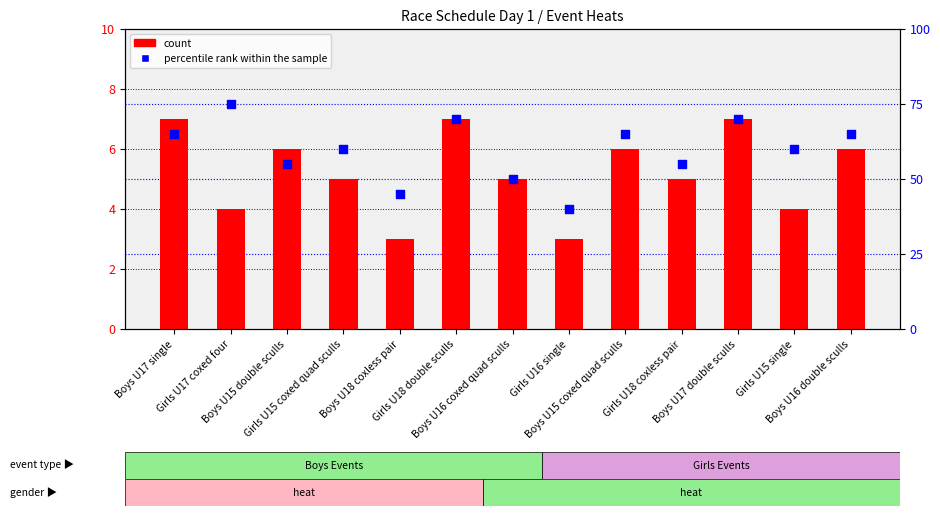

What is the total value across all series at Girls U15 single?

64